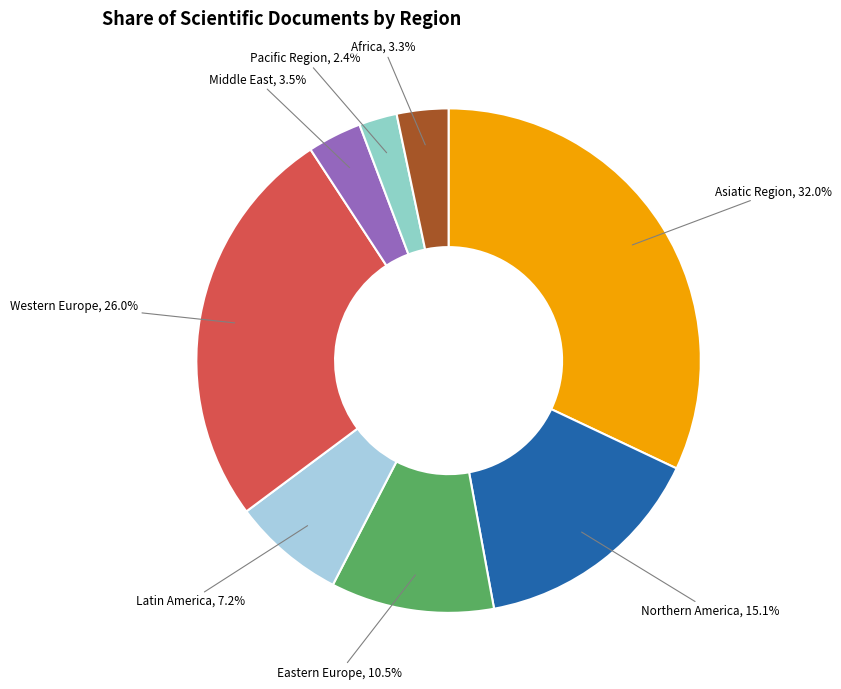

Count the number of slices in the pie.

8